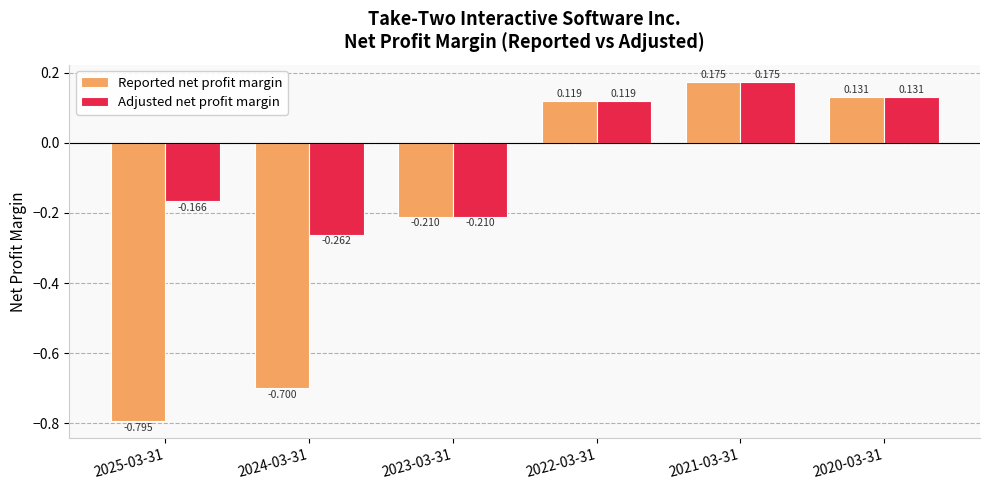

What is the total value across all series at 2021-03-31?

0.3